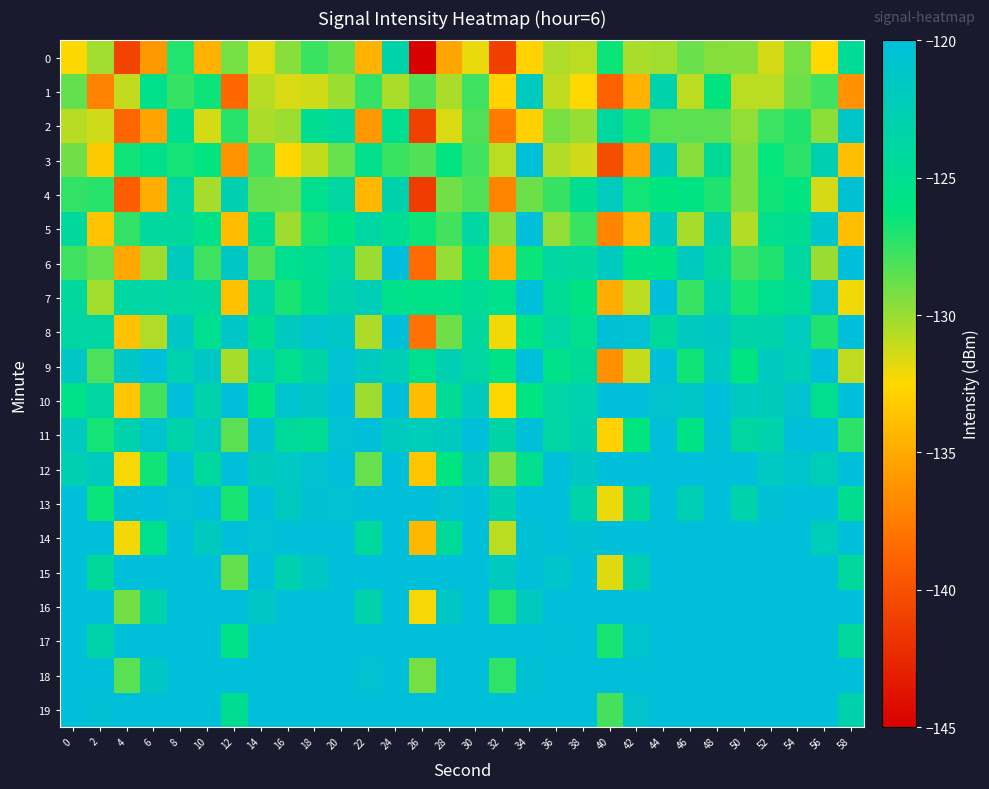

How many distinct data groups are displayed?

20